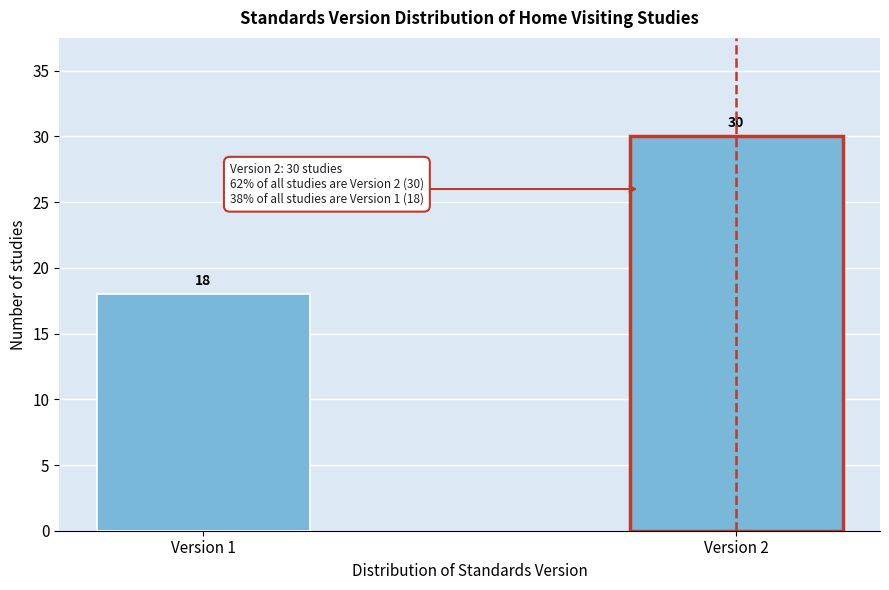

Reading left to right, what are all the values shown in this chart?

18	30